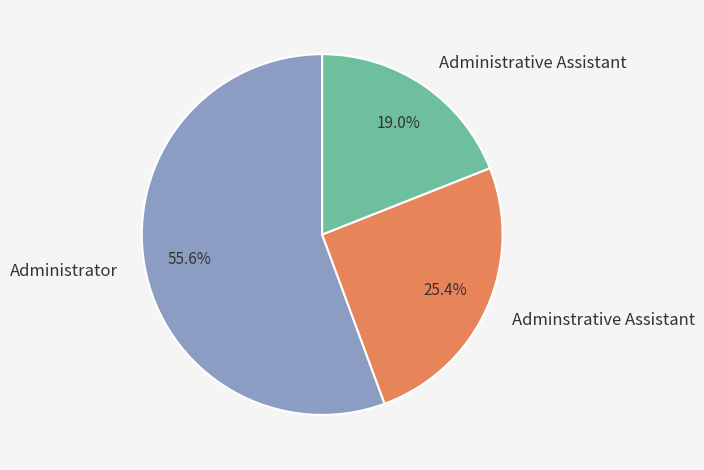

Do Administrator and Adminstrative Assistant together represent more than half of the pie?

Yes